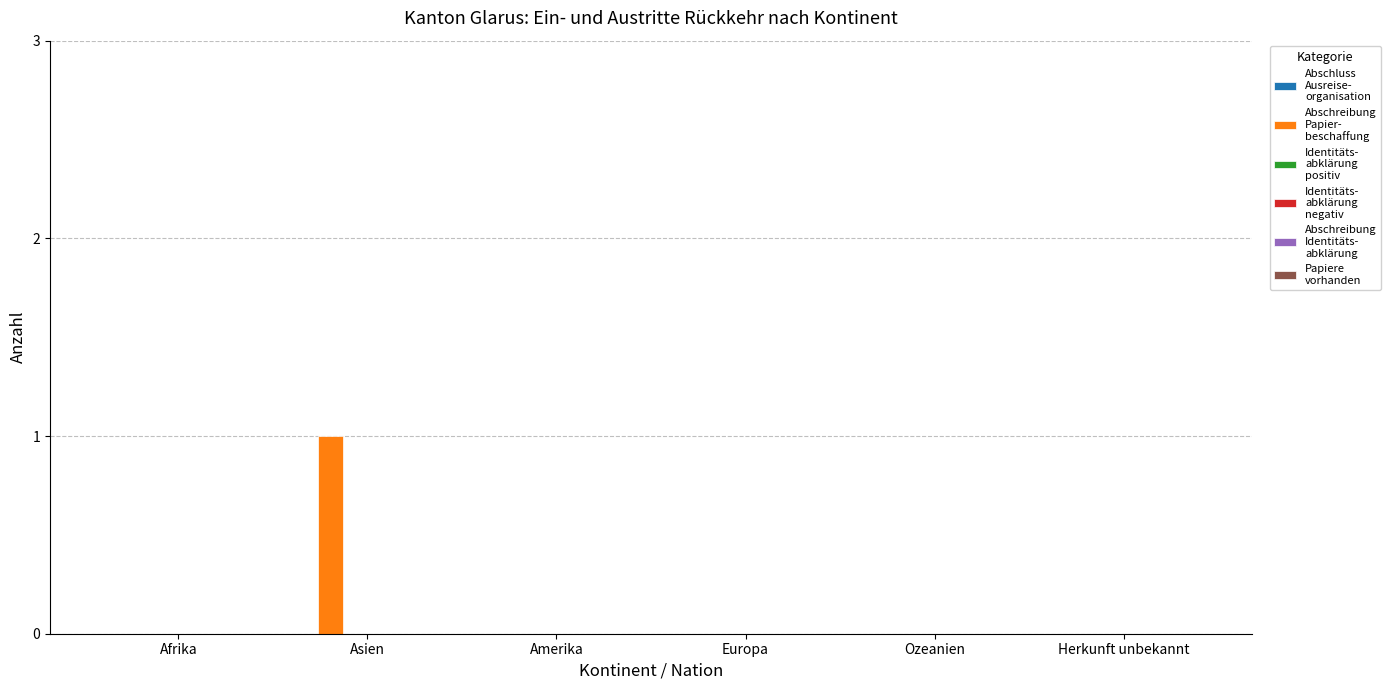

What is the change in value from Afrika to Asien?

+1